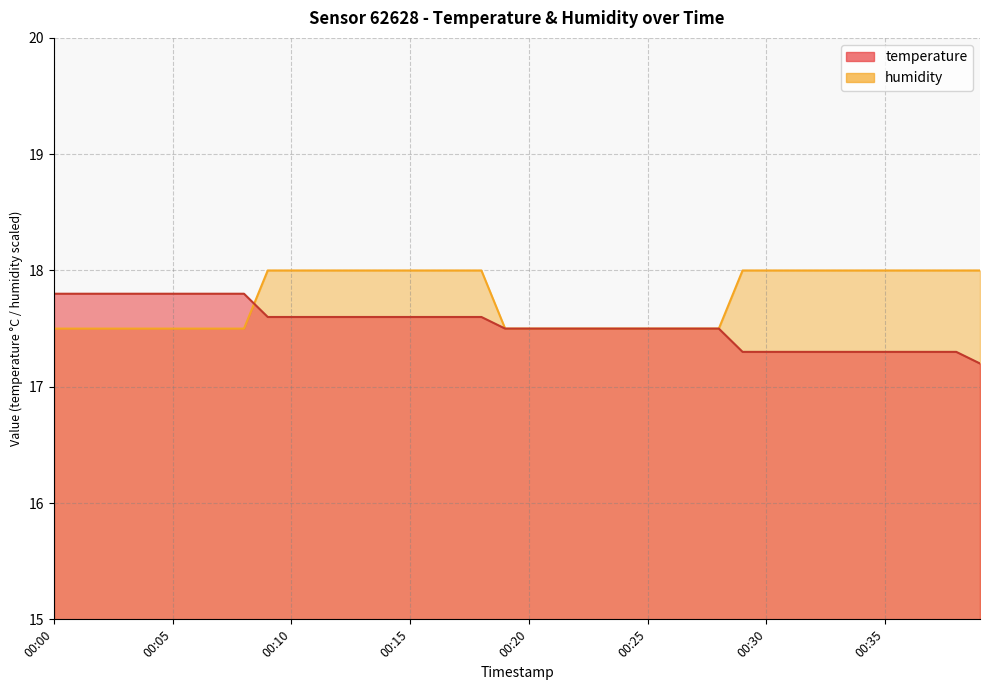

At which category is the sum across all series the highest?

00:09